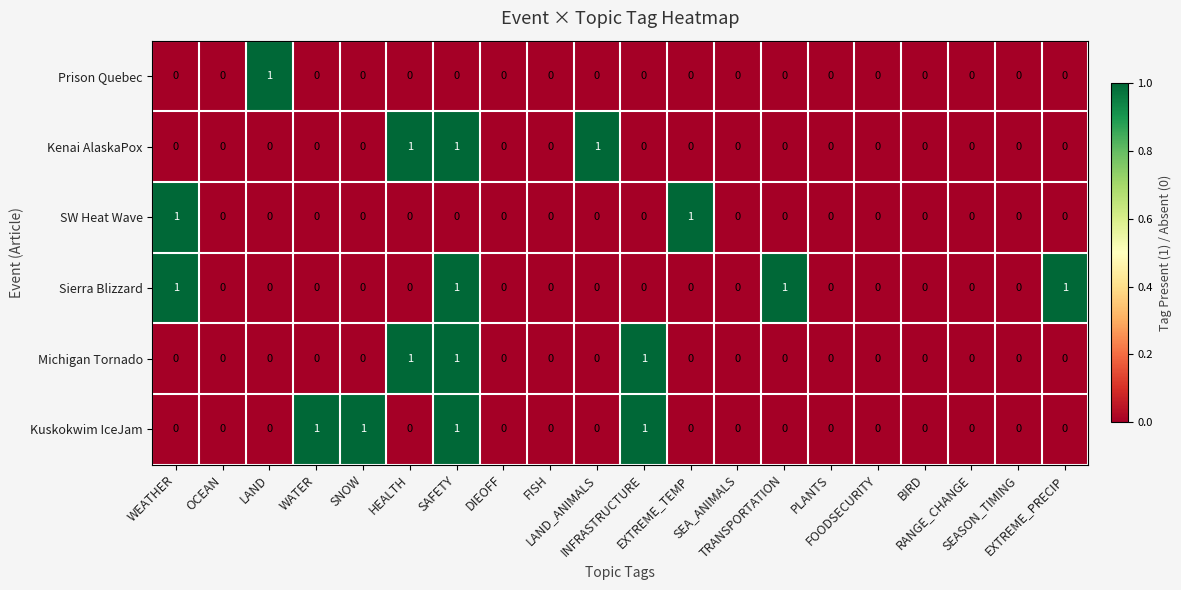

What is the sum of all Kuskokwim IceJam values?

4